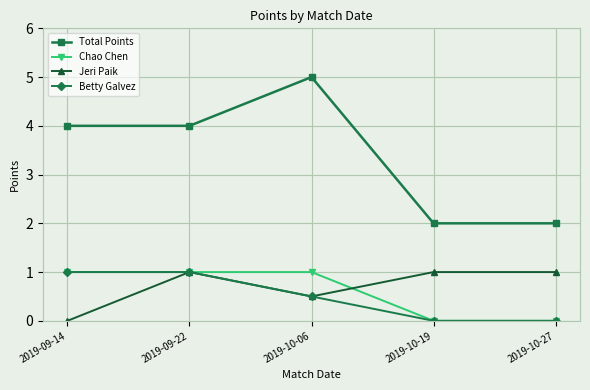

True or false: Total Points and Chao Chen intersect in this chart.

False